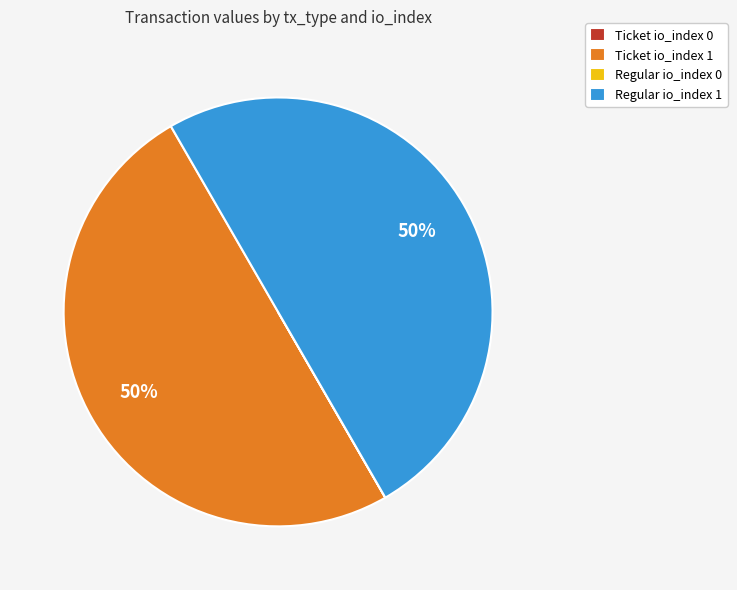

True or false: Regular io_index 1 accounts for 50% of the total.

True